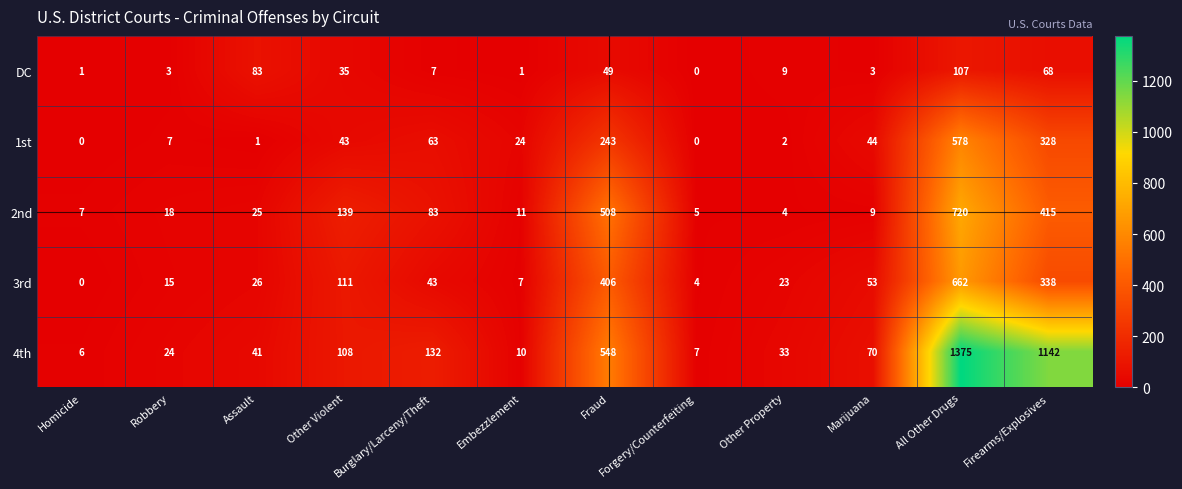

Between Burglary/Larceny/Theft and Other Property, which series saw the biggest shift?

4th